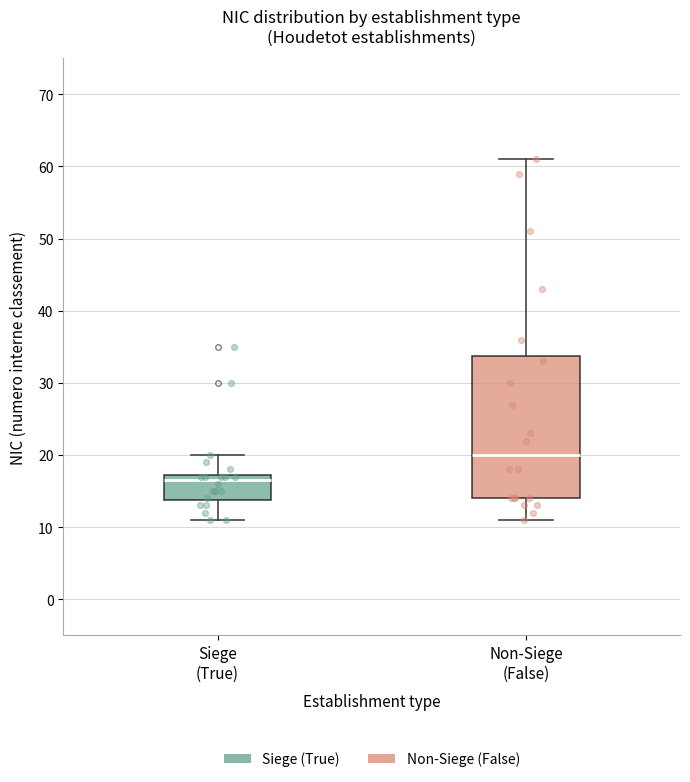

Reading left to right, read every box against the y-axis: the position of its median line, the range the box covers, and the ends of its whiskers. The values are not printed on the chart, so give them approximately, as read against the axis.

Siege (True): median 17 (just below the box's upper edge), box 14 to 17, whiskers 11 to 20
Non-Siege (False): median 20, box 14 to 34, whiskers 11 to 61